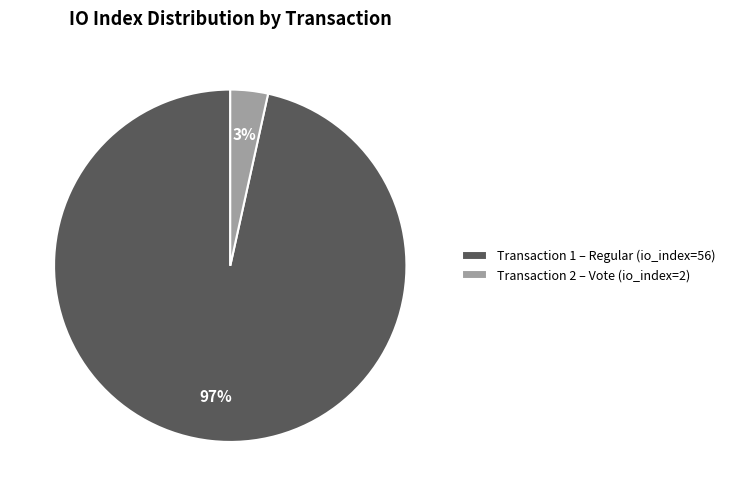

Is it true that Transaction 1 – Regular (io_index=56) is 97% of the pie?

True